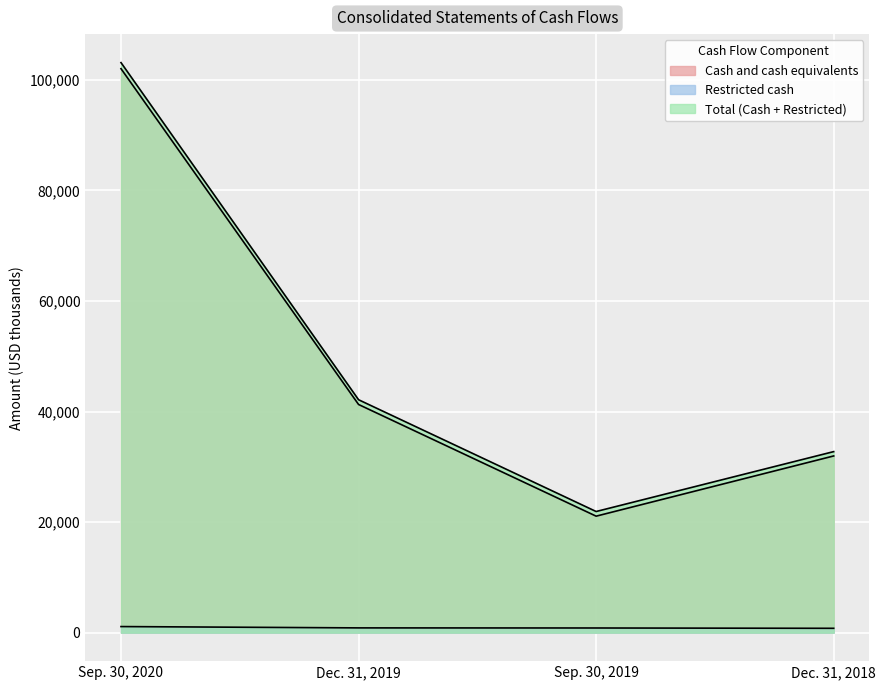

What is the label of the 4th point from the right?

Sep. 30, 2020